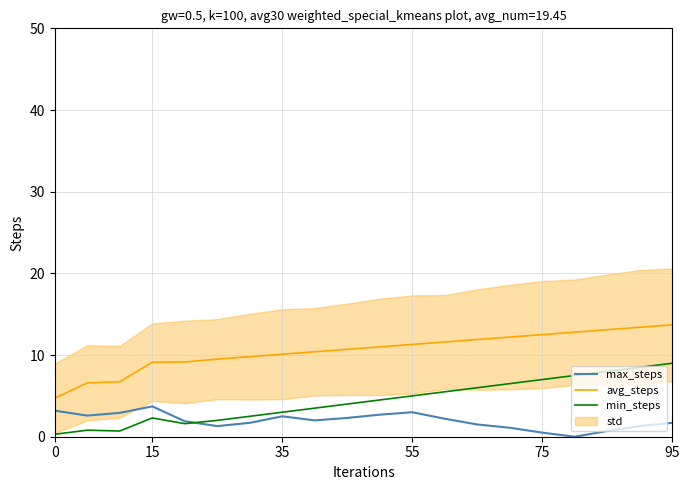

Does the chart have visible grid lines?

Yes